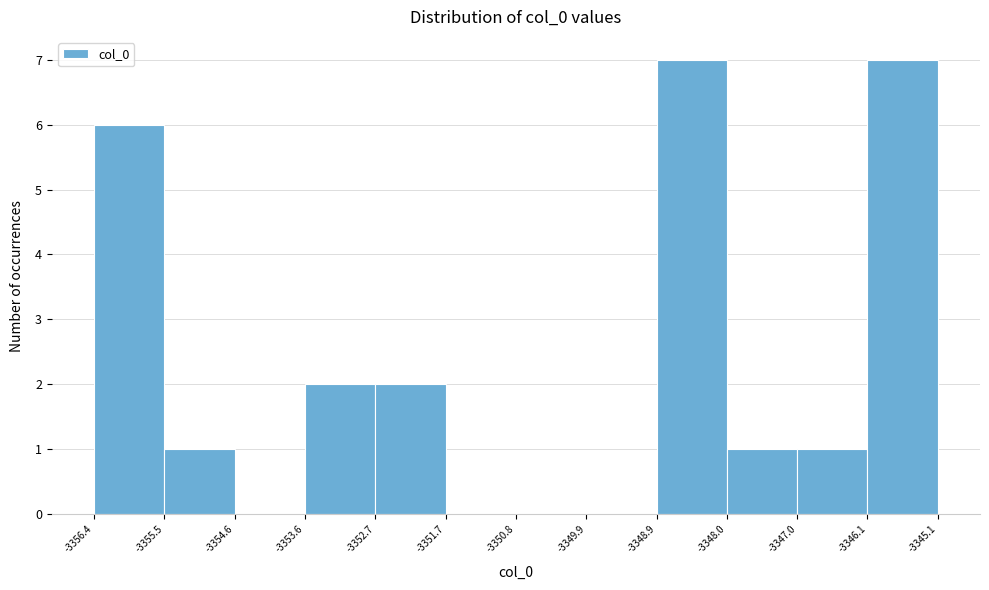

What is the height of the bar covering -3356.4 to -3355.5 on the x-axis? The values are not printed on the chart, so give them approximately, as read against the axis.

6